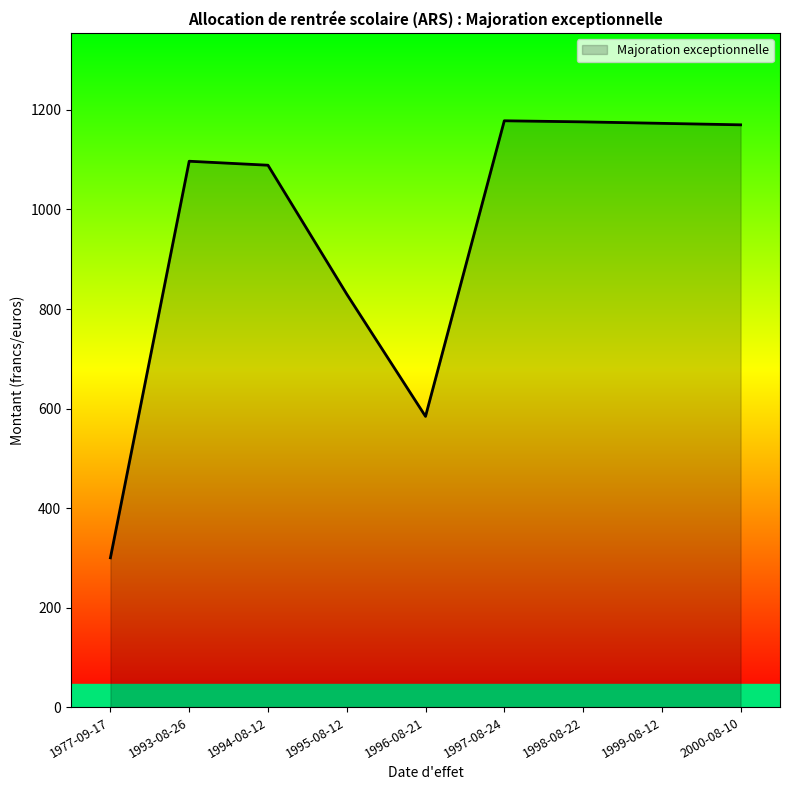

What is the change in value from 1995-08-12 to 1998-08-22?

+346.1